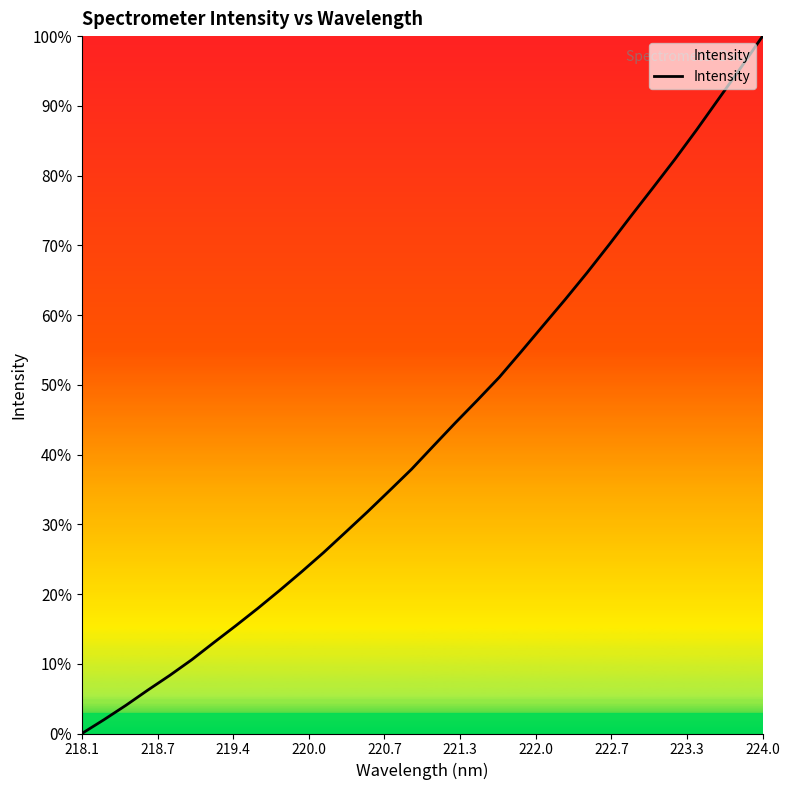

What is the maximum value shown in the chart?

100.0